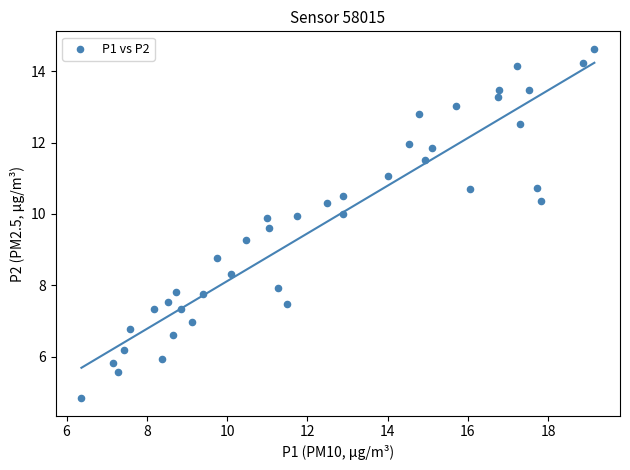

What is the range of Y values (max minus min)?

9.8